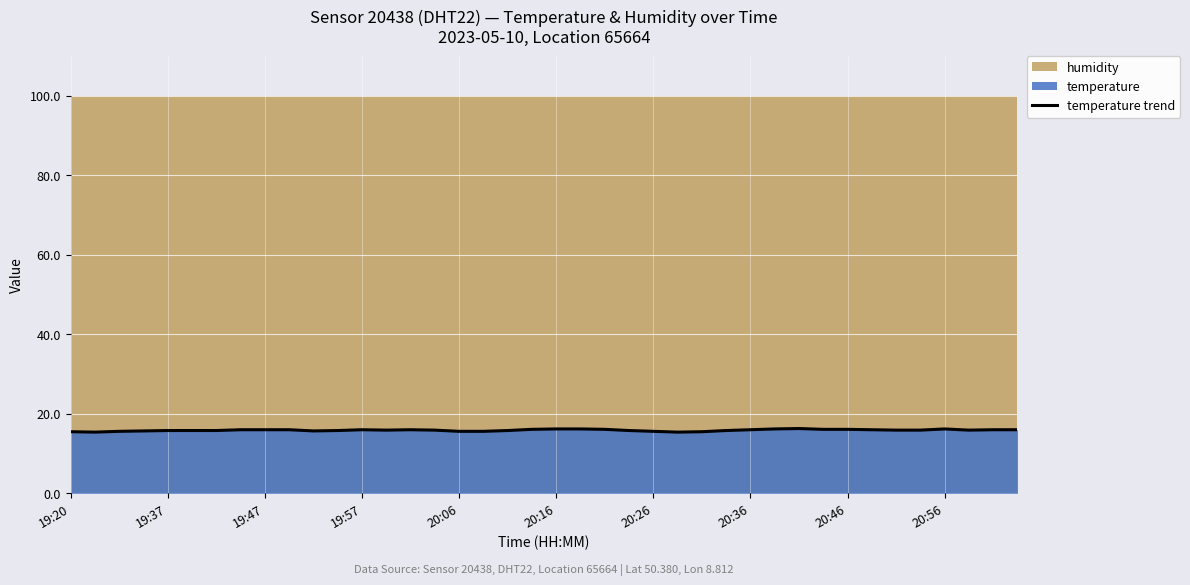

How many interior local valleys (lower than both neighbors) does the data have?

5